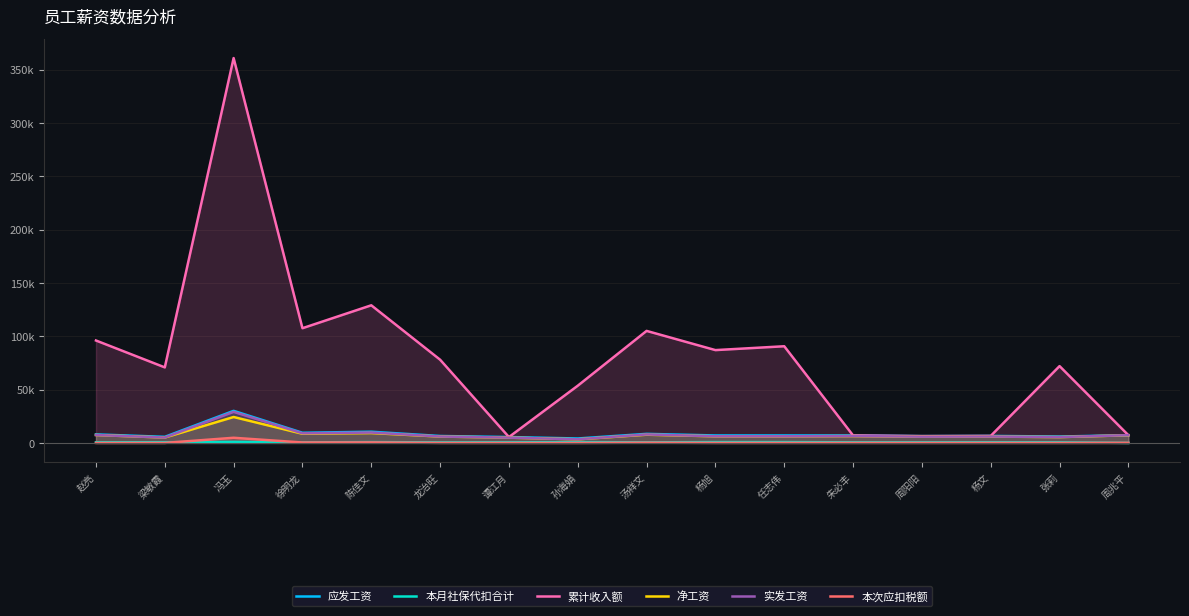

What is the label of the 15th point from the right?

梁敏霞